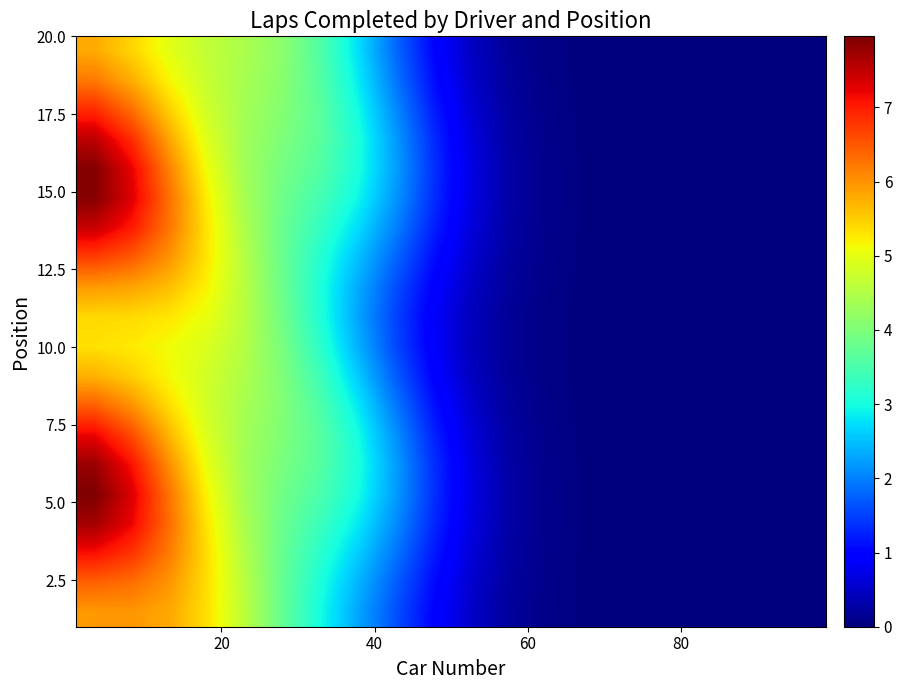

What is the greatest value displayed?

8.0